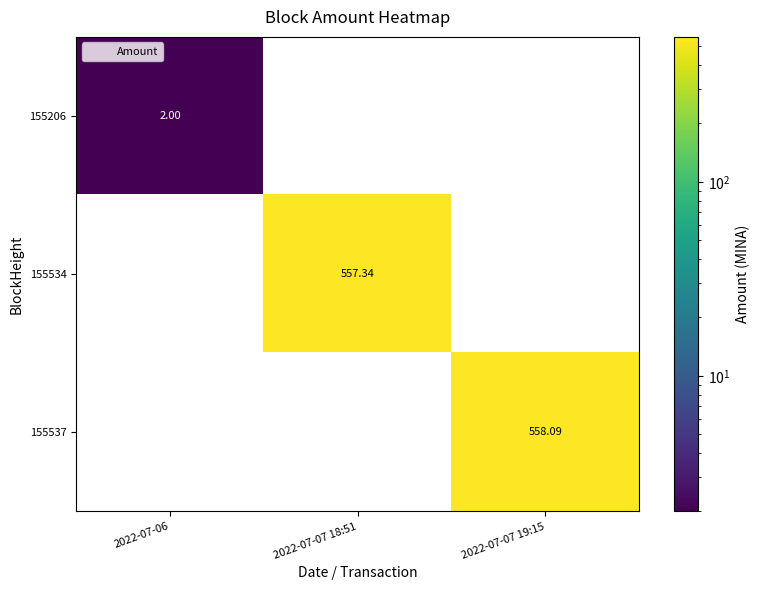

List the series in order of their peak value, highest first.

155537, 155534, 155206